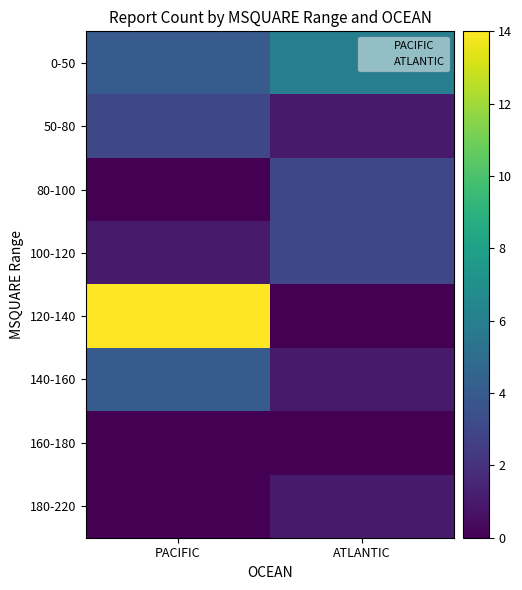

Rank the series by their maximum value, from lowest to highest.

160-180, 180-220, 50-80, 80-100, 100-120, 140-160, 0-50, 120-140